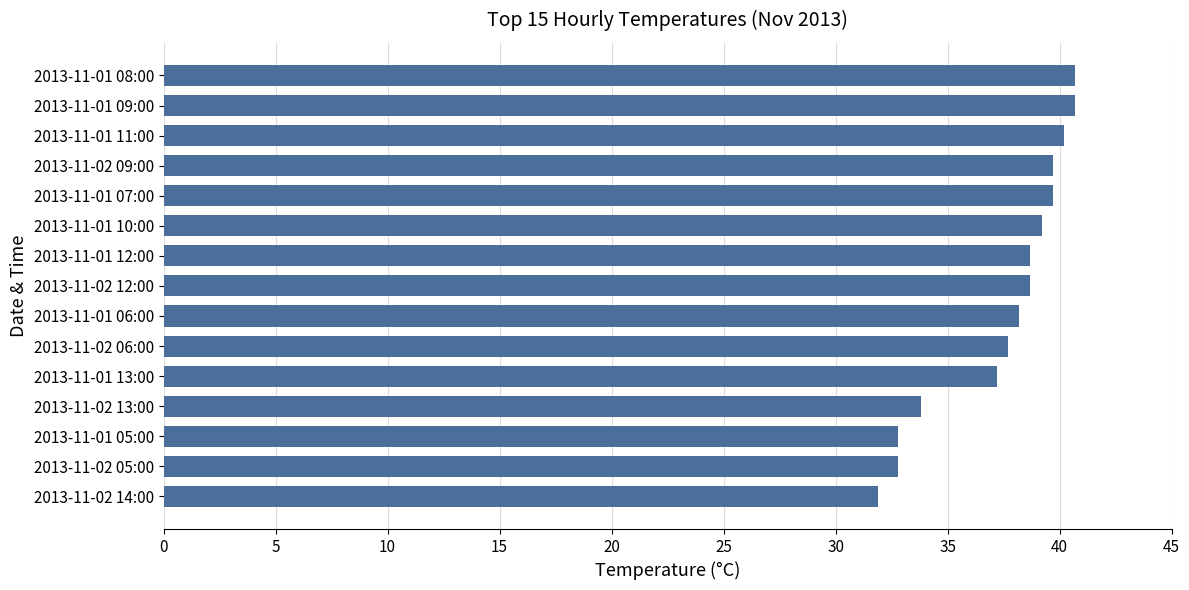

What is the change in value from 2013-11-02 09:00 to 2013-11-01 12:00?

-1.0